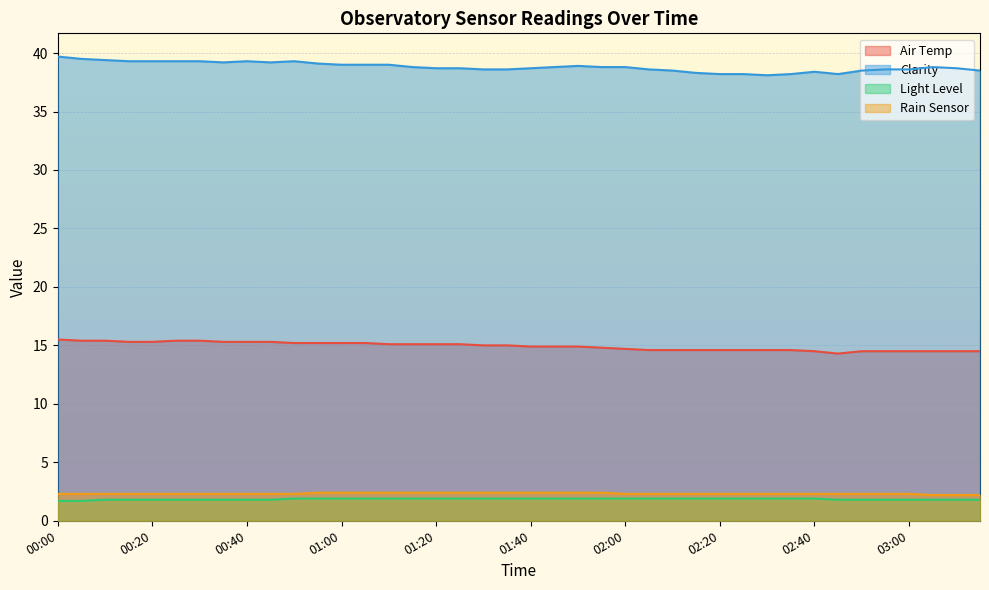

What is the maximum value for Rain Sensor?

2.4